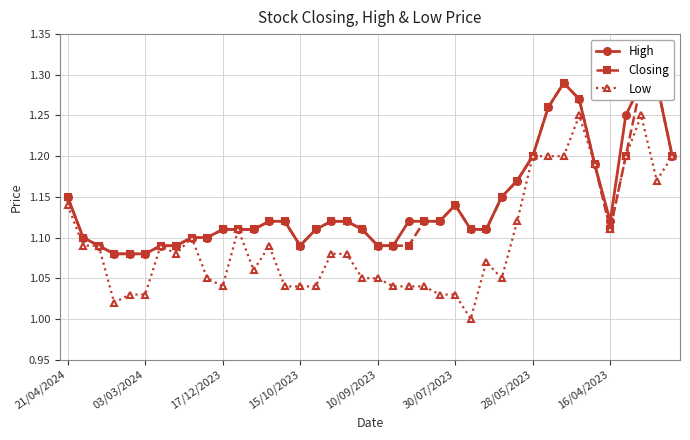

How many values in the Low series exceed 1?

39